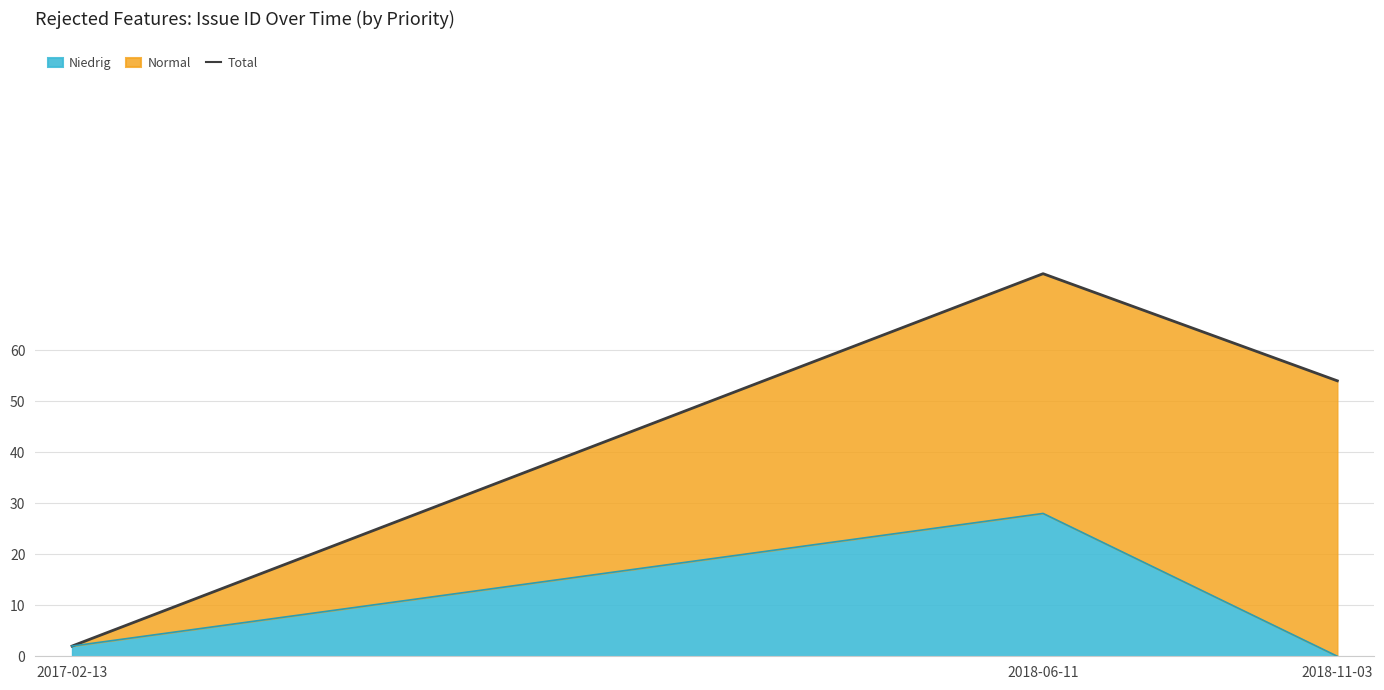

Where is Niedrig nearest to the value 14?

2017-02-13